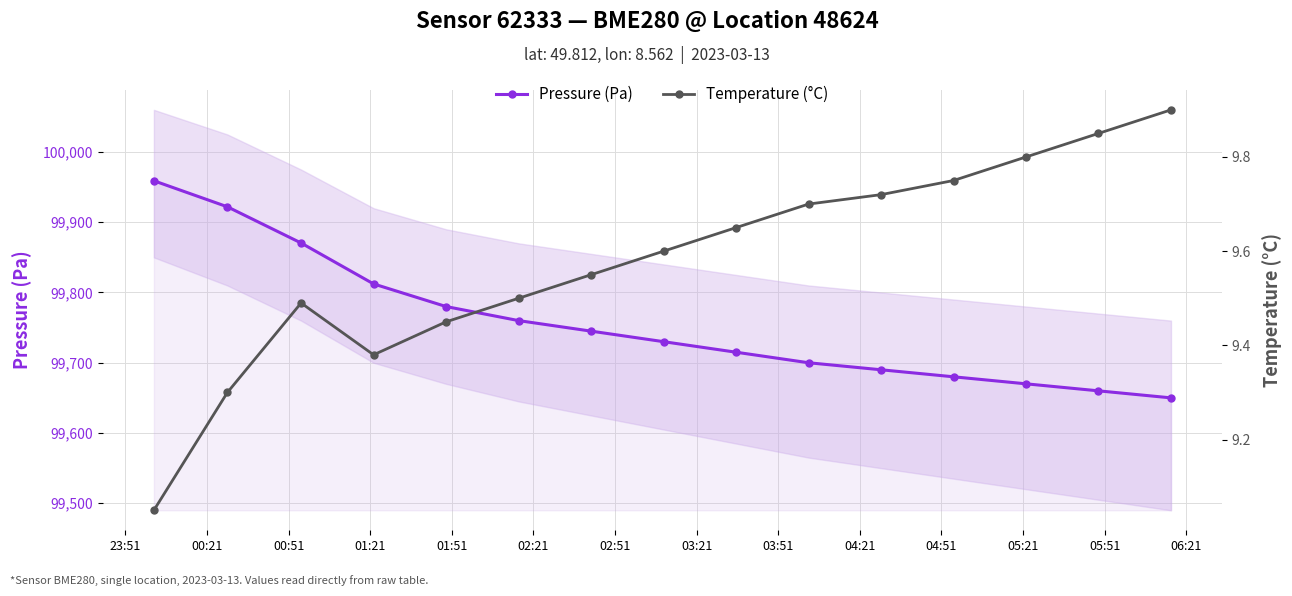

Reading right to left, transcribe all the data shown in this chart.

Pressure (Pa): 99650.0	99660.0	99670.0	99680.0	99690.0	99700.0	99715.0	99730.0	99745.0	99760.0	99780.0	99812.2	99870.5	99922.0	99959.0
Temperature (°C): 9.9	9.8	9.8	9.8	9.7	9.7	9.7	9.6	9.6	9.5	9.4	9.4	9.5	9.3	9.1